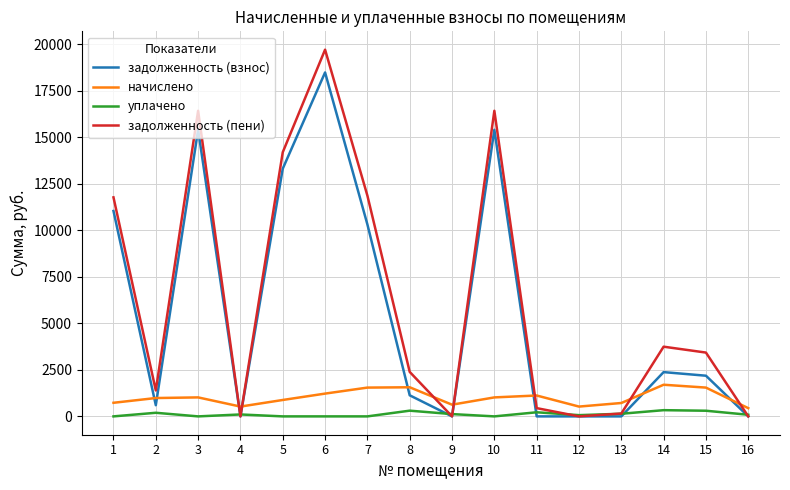

List the series in order of their peak value, lowest first.

уплачено, начислено, задолженность (взнос), задолженность (пени)